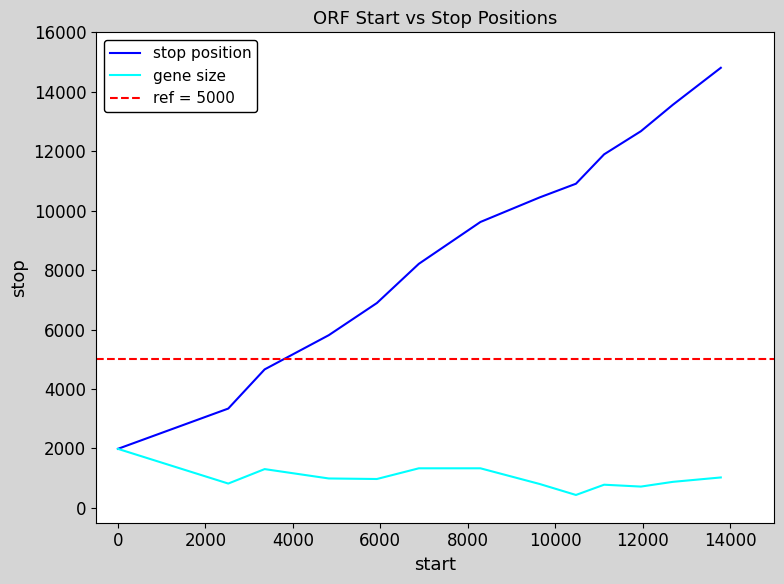

What is the minimum value for stop position?

1986